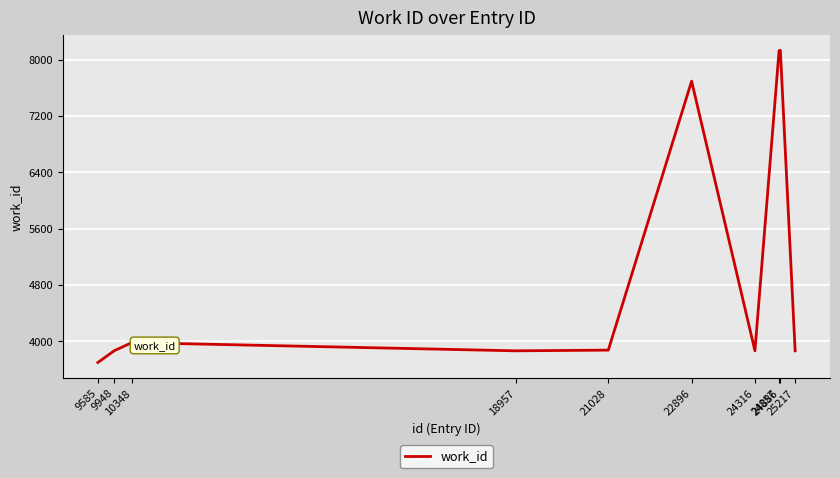

Approximately how many times larger is the value at 24316 compared to 21028?

1.0